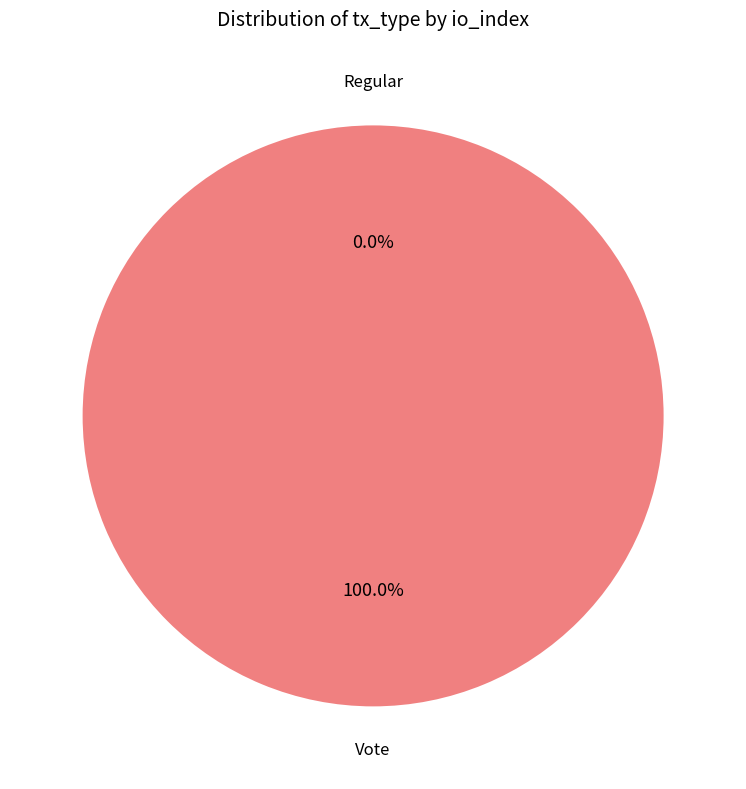

Rank the categories by value from lowest to highest.

Regular, Vote